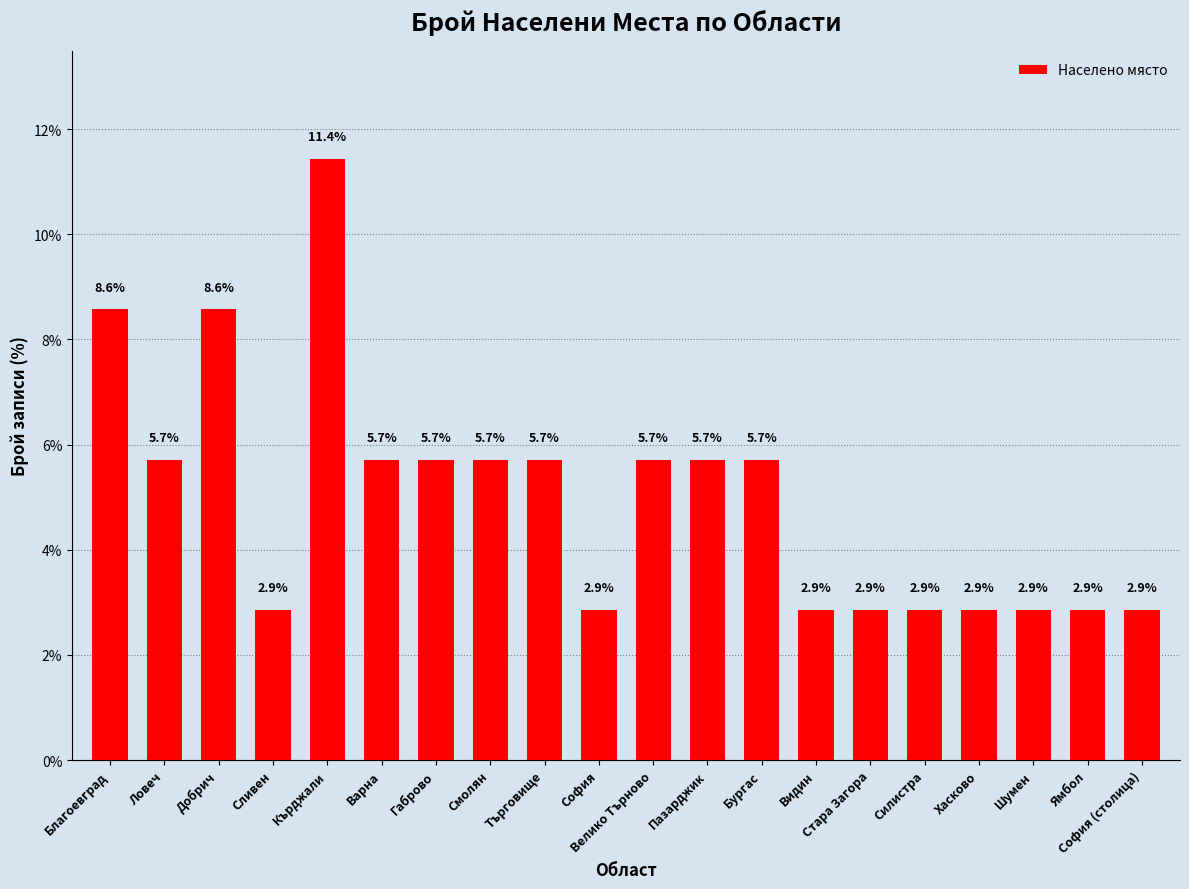

Approximately how many times larger is the value at Силистра compared to Хасково?

1.0